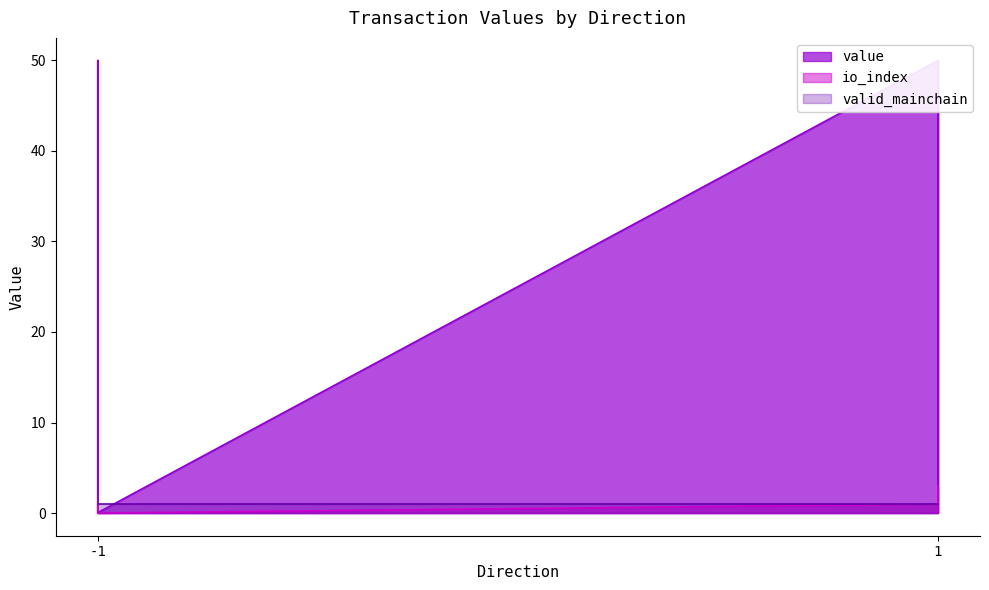

At which category does the chart reach its peak across all series?

-1